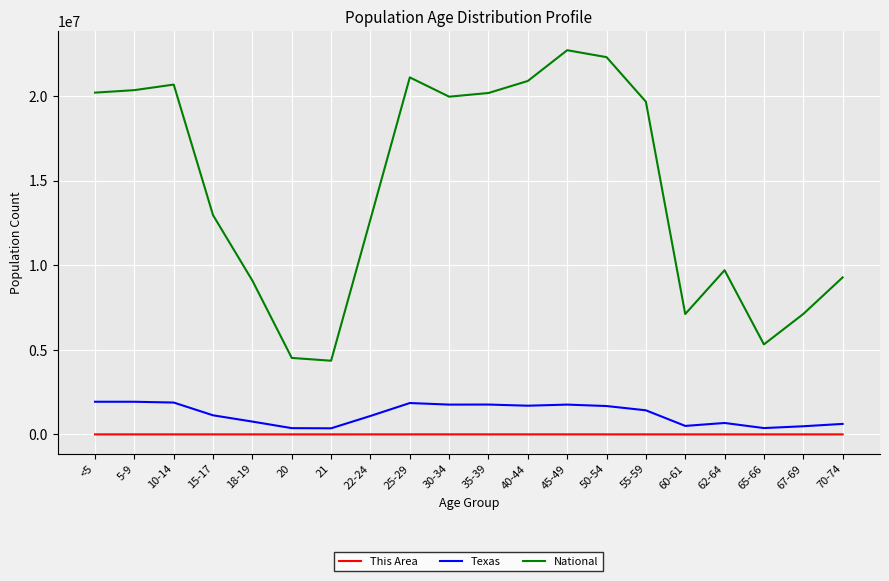

What is the maximum value shown in the chart?

22708591